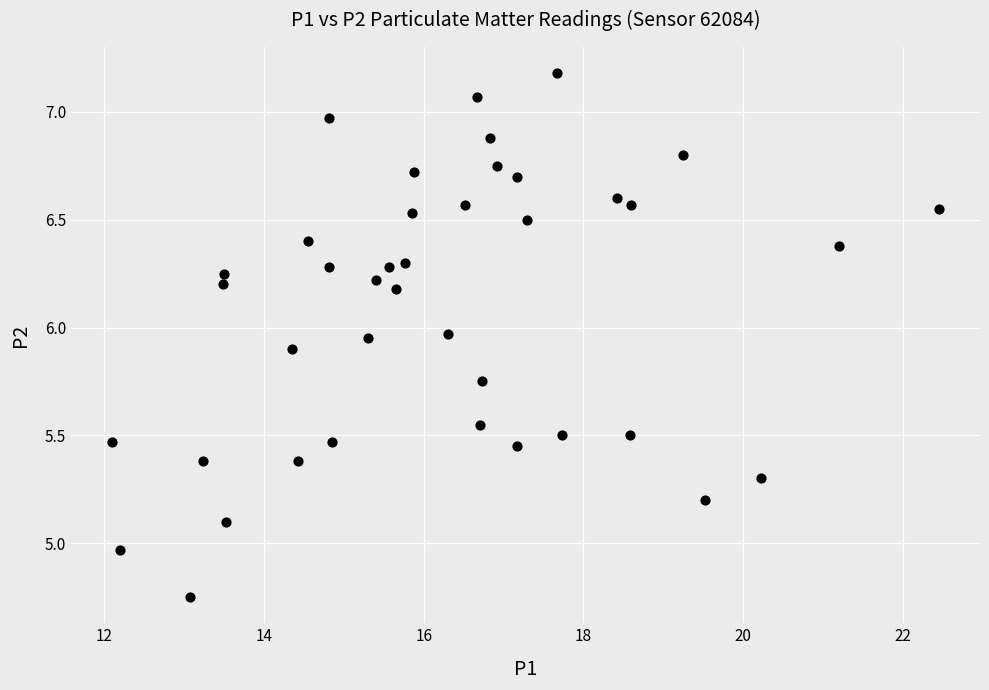

What is the range of Y values (max minus min)?

2.4